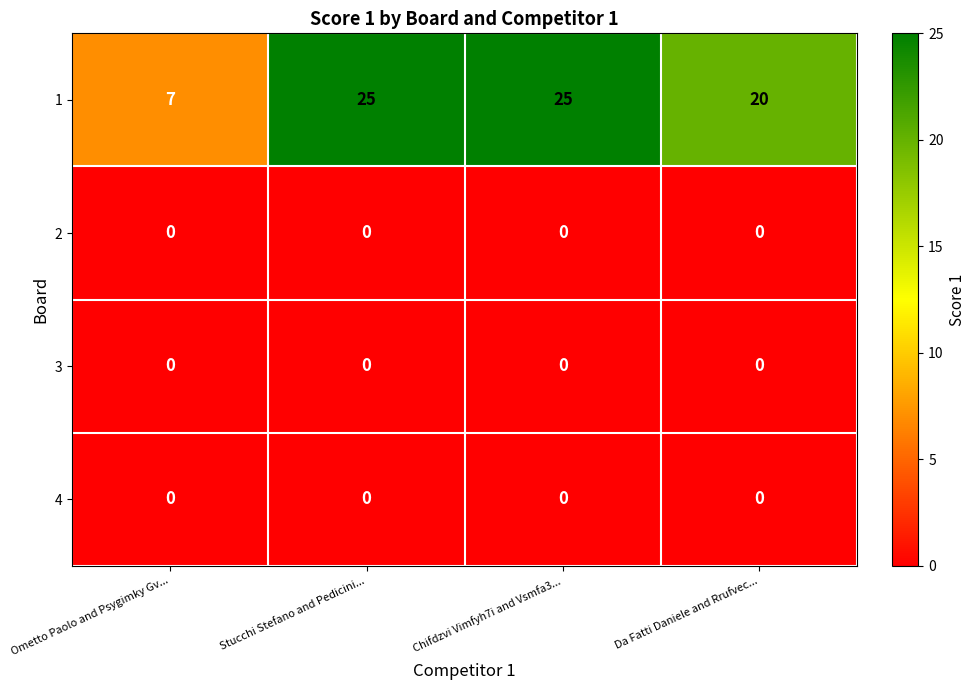

What is the greatest value displayed?

25